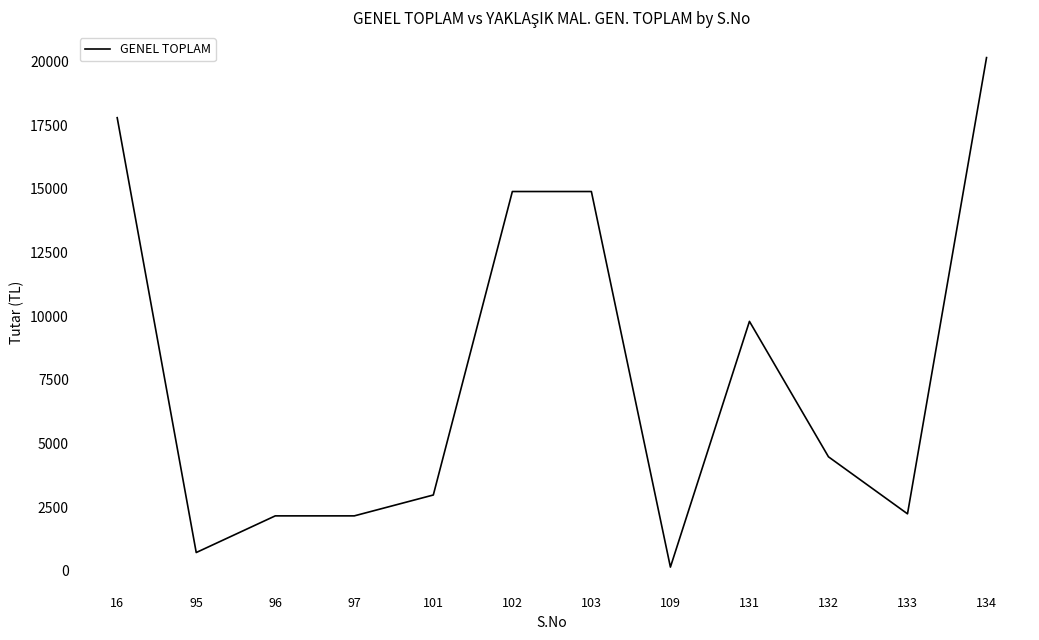

What is the average value?

7704.0